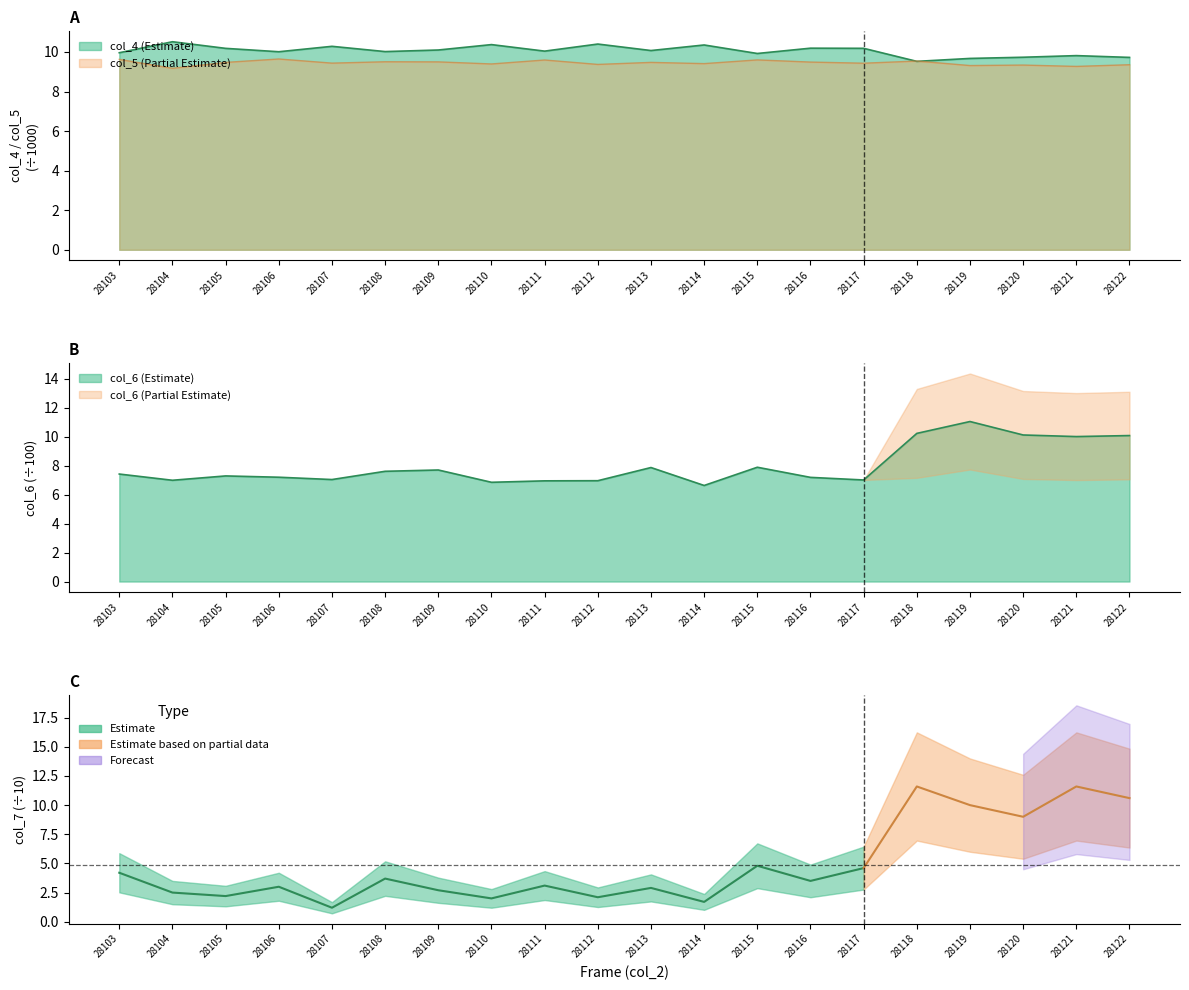

The col_6 series shows 11.1 at 28119. True or false?

True